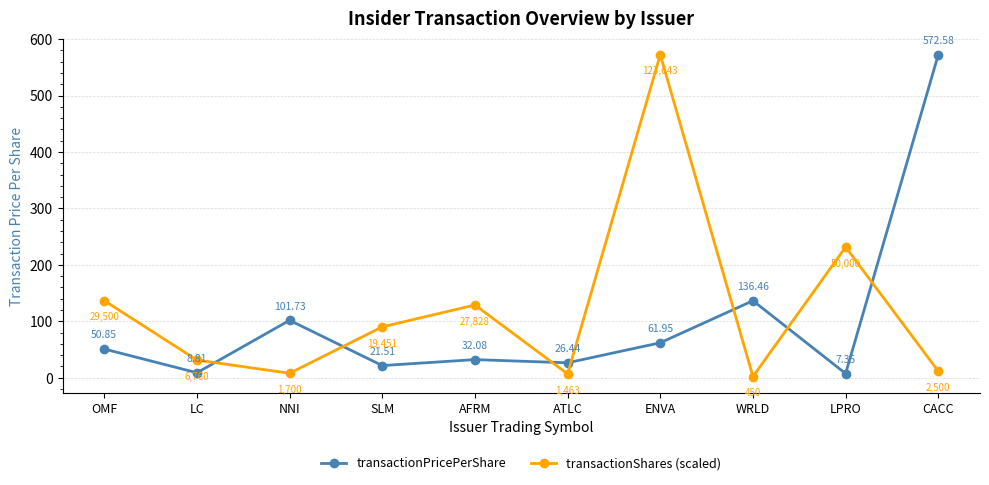

Which series ends up on top after the final intersection of transactionShares (scaled) and transactionPricePerShare?

transactionPricePerShare